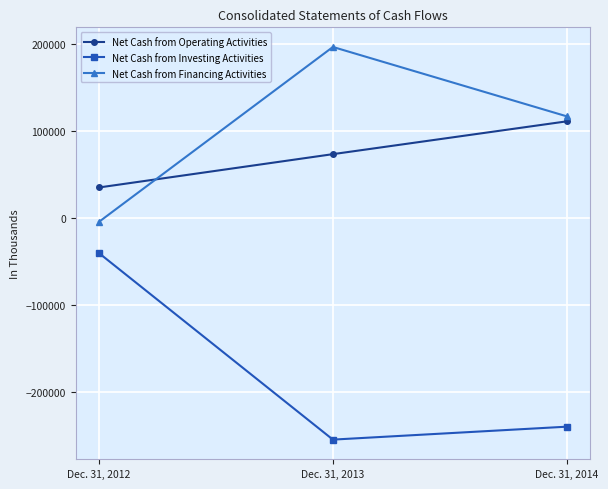

Reading left to right, transcribe all the data shown in this chart.

Net Cash from Operating Activities: 35113	73392	111093
Net Cash from Investing Activities: -40372	-254612	-239752
Net Cash from Financing Activities: -4342	196549	116847